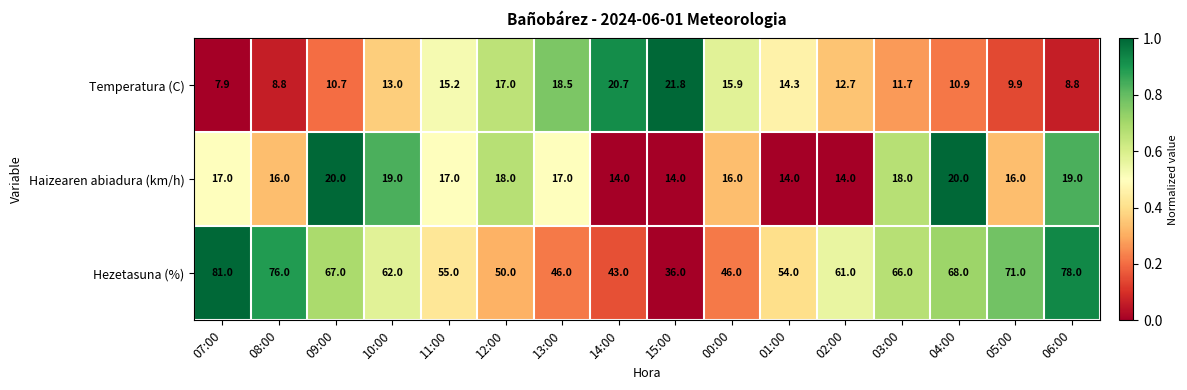

What is the greatest value displayed?

81.0